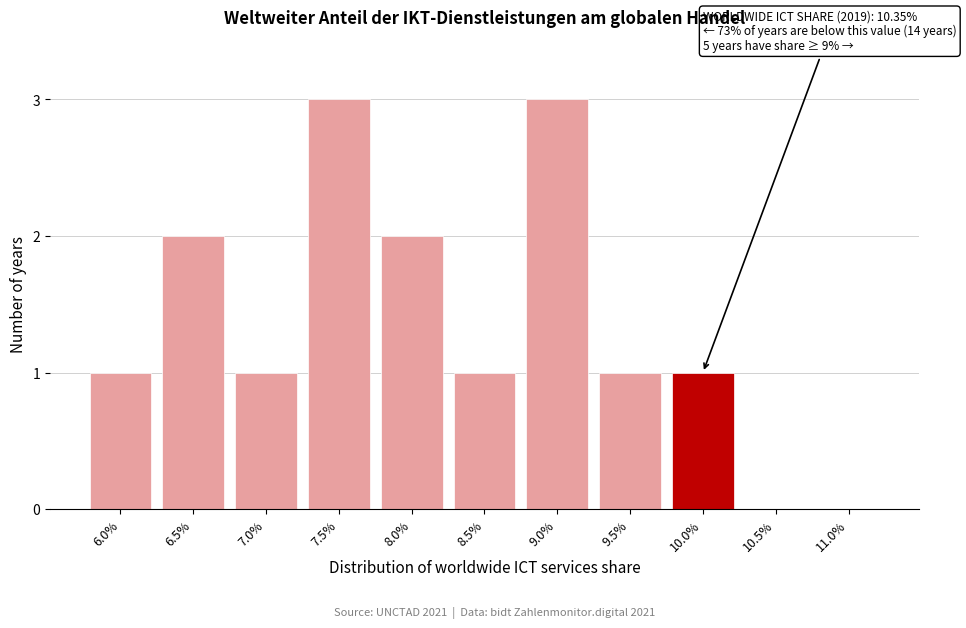

Reading right to left, extract all data points from this chart.

11.0%=0	10.5%=0	10.0%=1	9.5%=1	9.0%=3	8.5%=1	8.0%=2	7.5%=3	7.0%=1	6.5%=2	6.0%=1